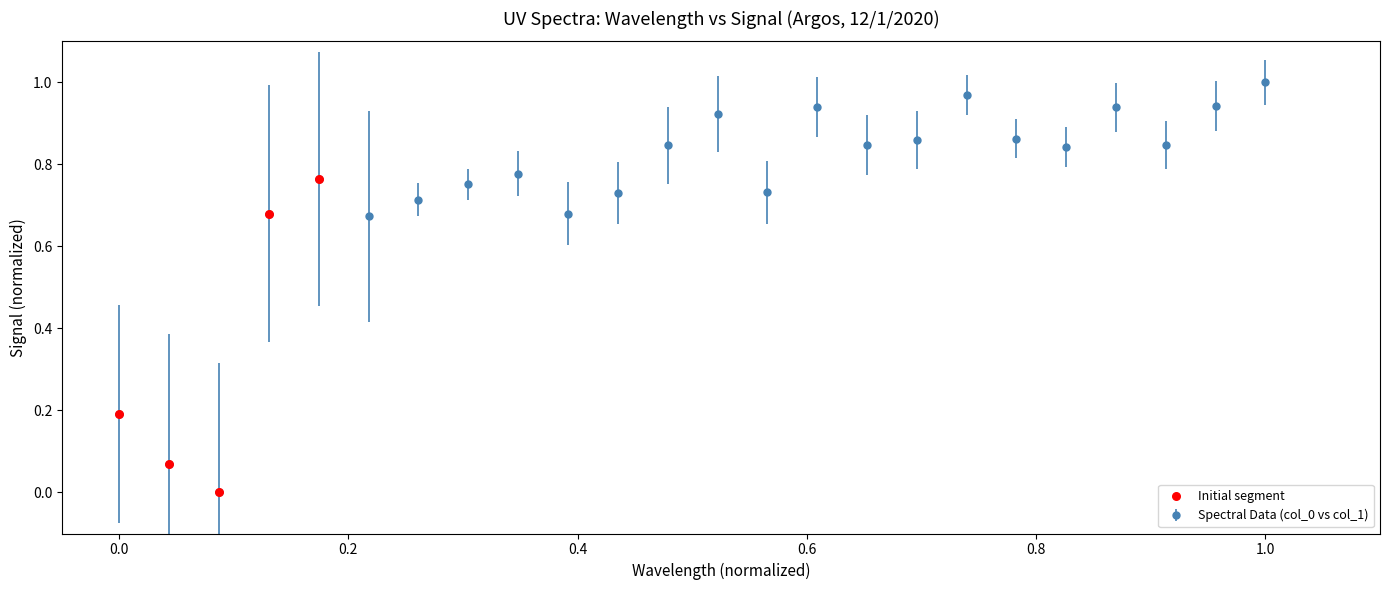

How many points are higher than both their immediate neighbors (excluding endpoints)?

6